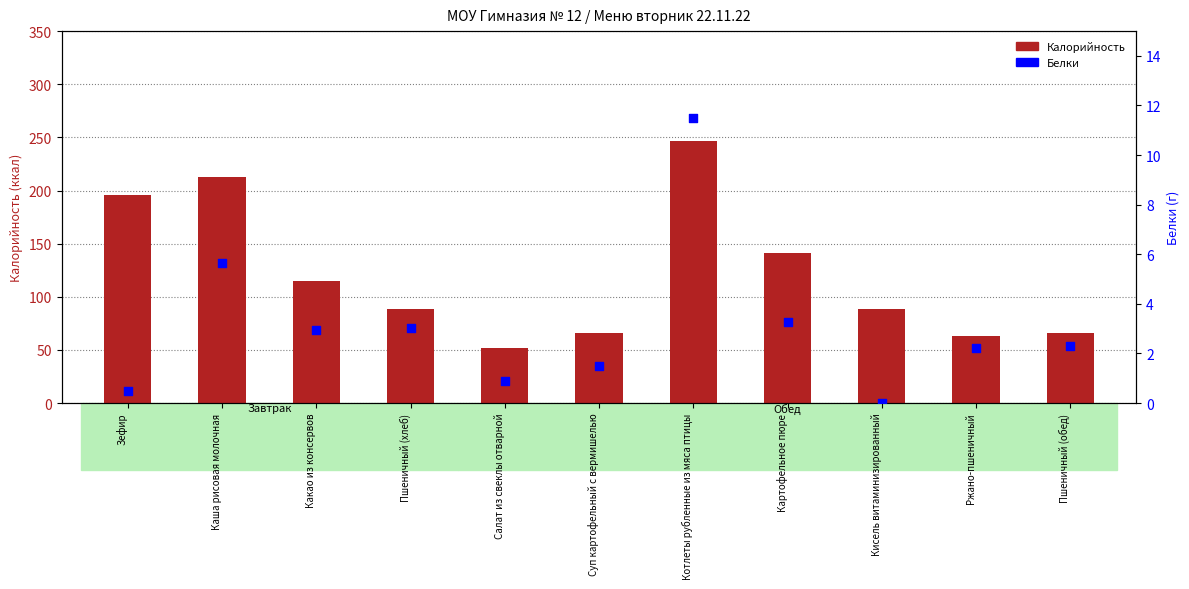

At which category is the sum across all series the highest?

Котлеты рубленные из мяса птицы